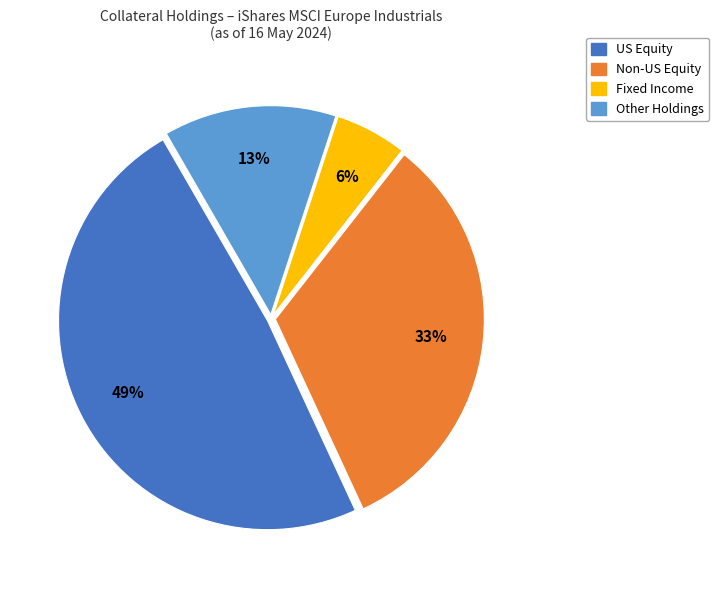

To the nearest percent, what is the average slice percentage?

25%